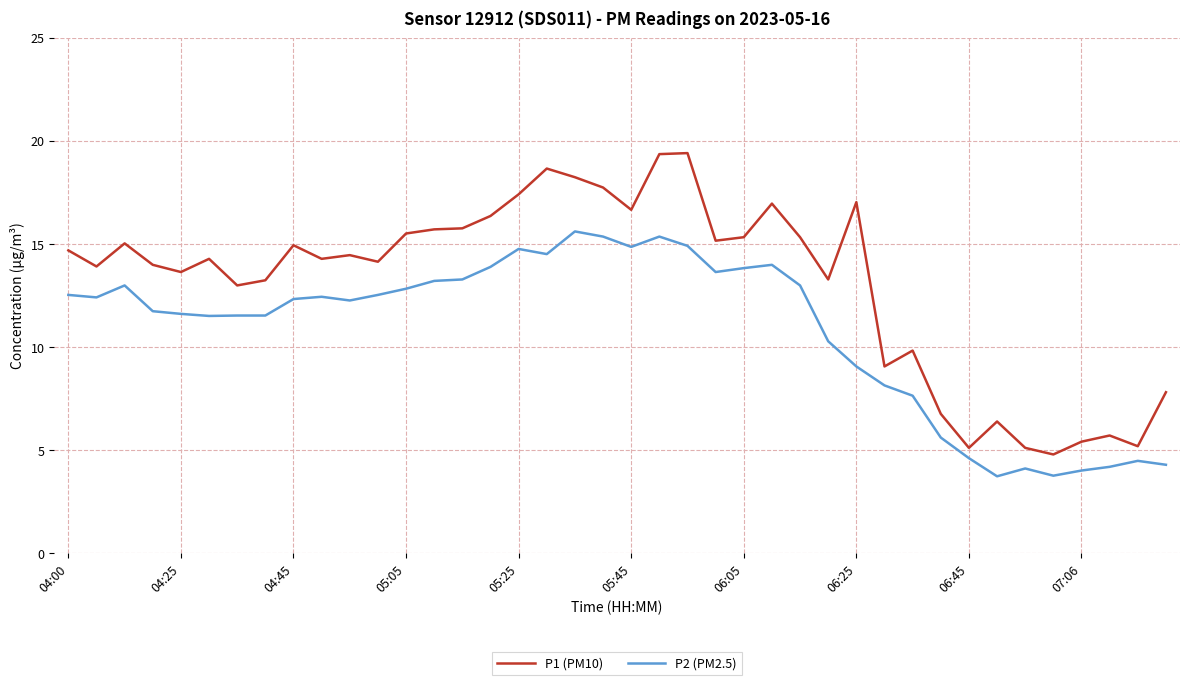

Is this an area chart (filled region under the line)?

No